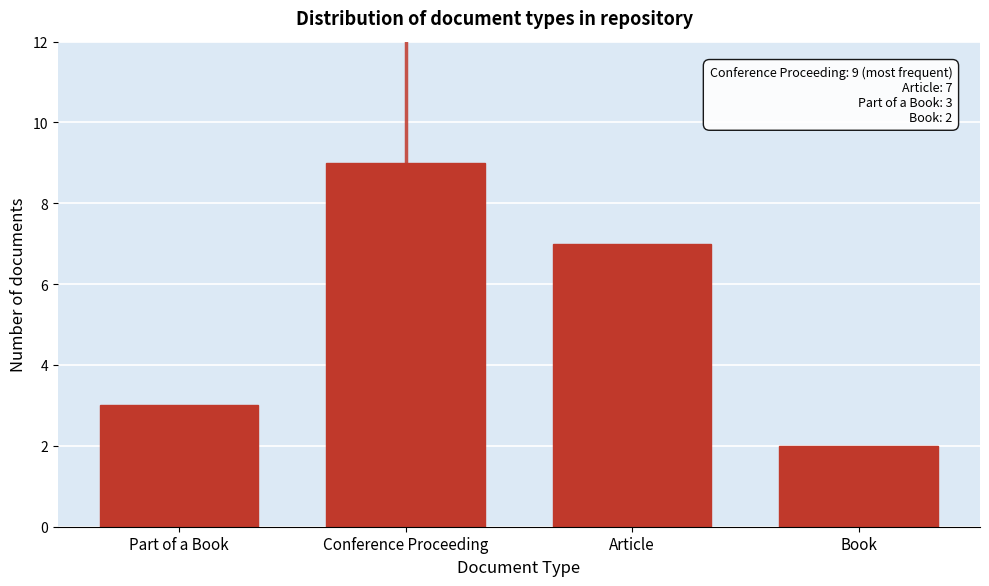

Reading right to left, transcribe all the data shown in this chart.

2	7	9	3